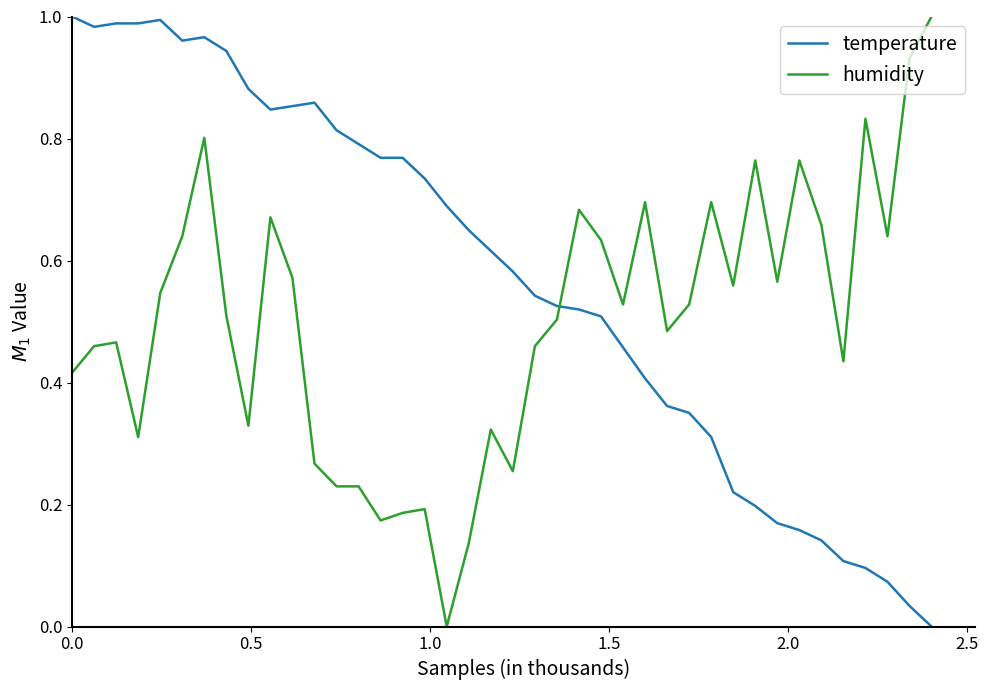

True or false: temperature and humidity intersect in this chart.

True